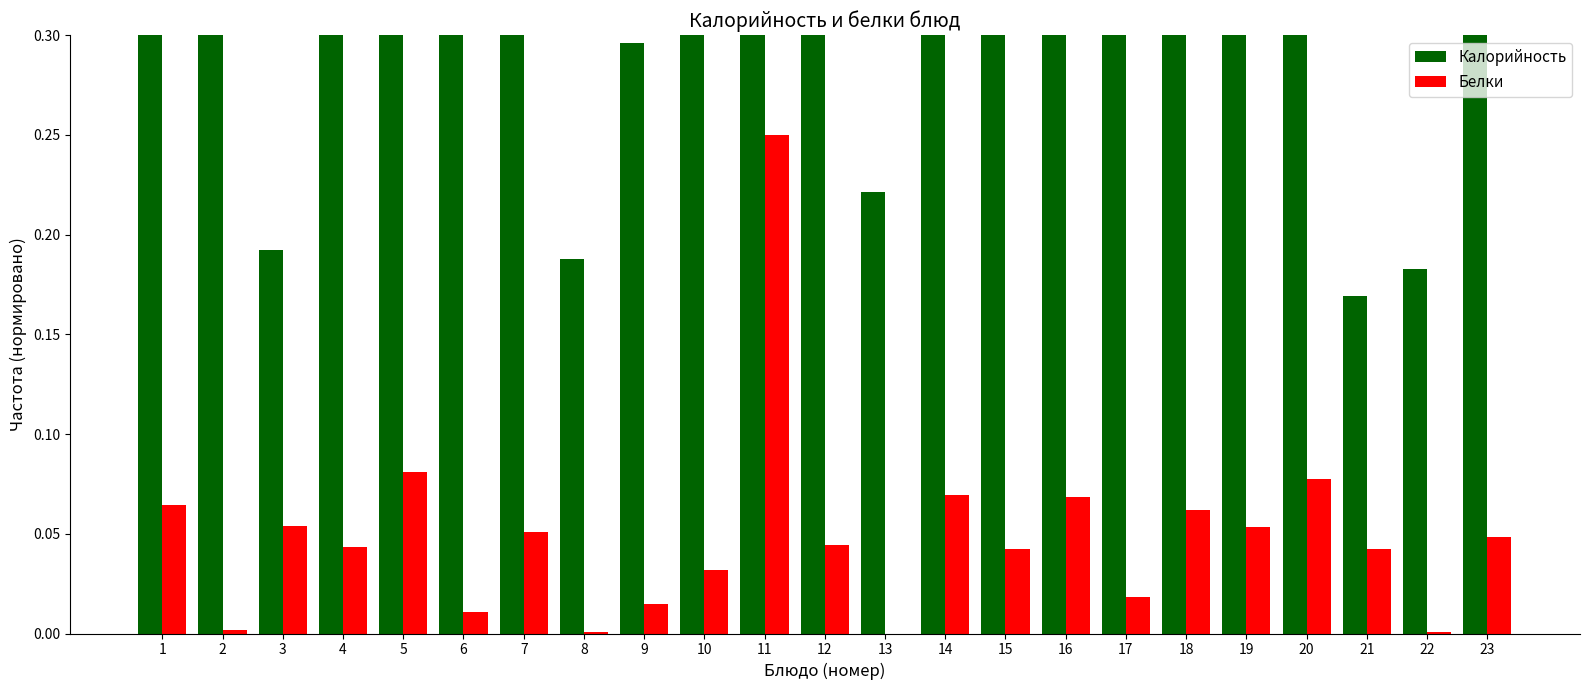

Which label corresponds to the largest value in the chart?

11